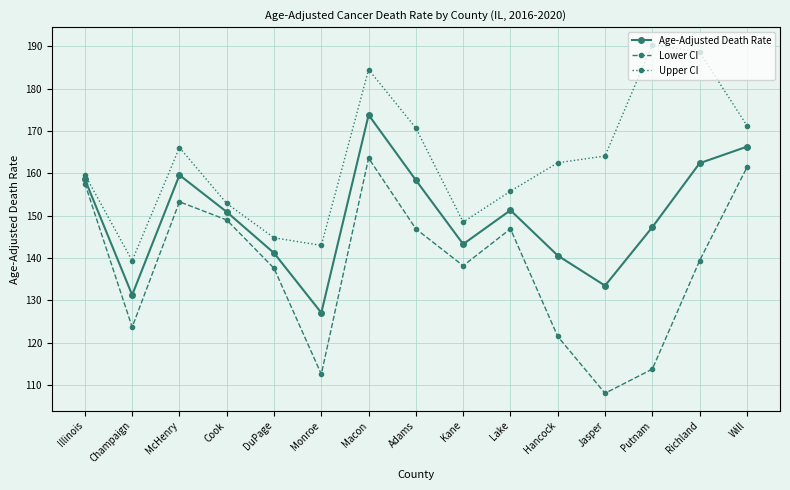

True or false: Lower CI and Age-Adjusted Death Rate cross at least once.

False